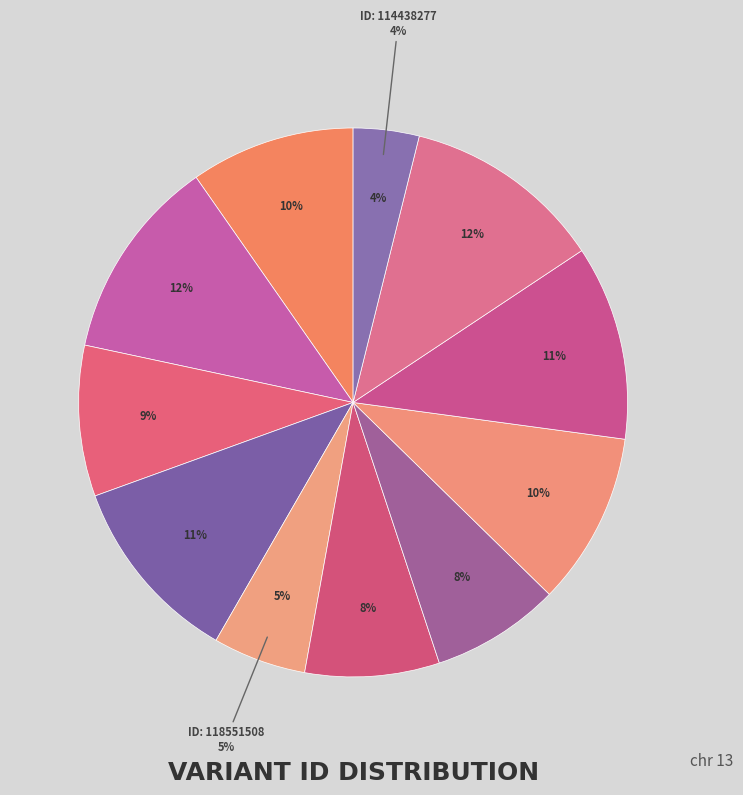

Is it true that 118467973 is 1% of the pie?

False